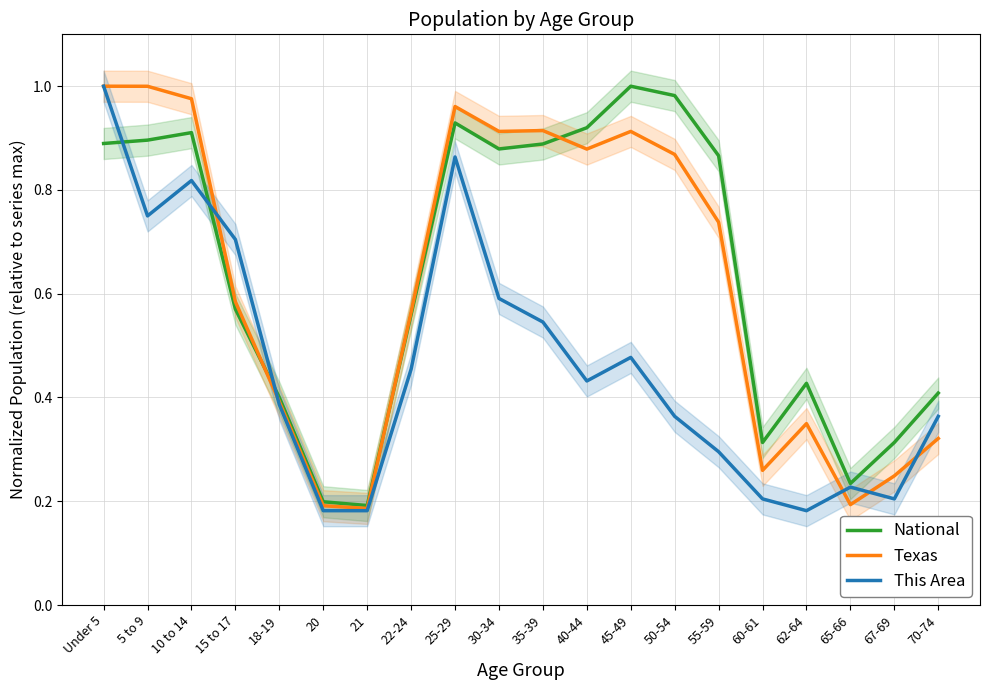

Which has a higher value, 70-74 or 22-24?

22-24